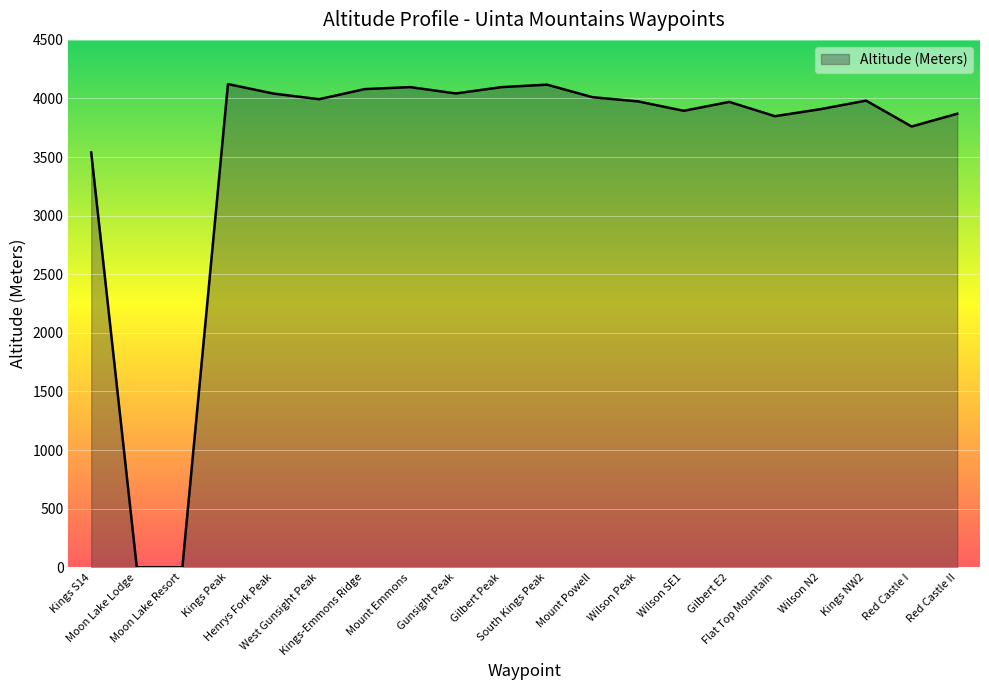

What is the difference between the maximum and minimum values?

4123